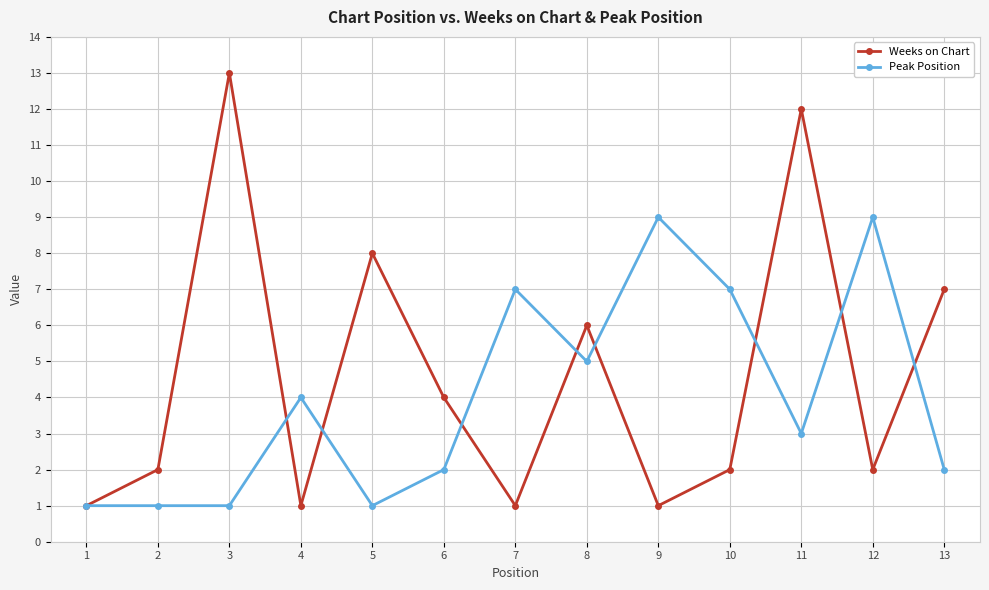

What is the difference between the maximum and minimum values in the Weeks on Chart series?

12